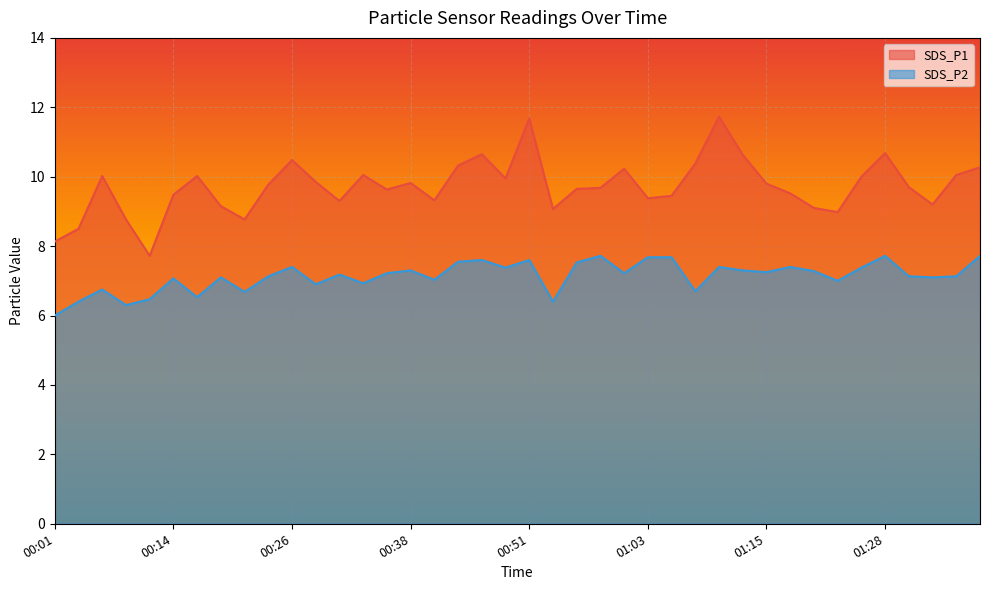

At which label does SDS_P1 first exceed 9?

00:06